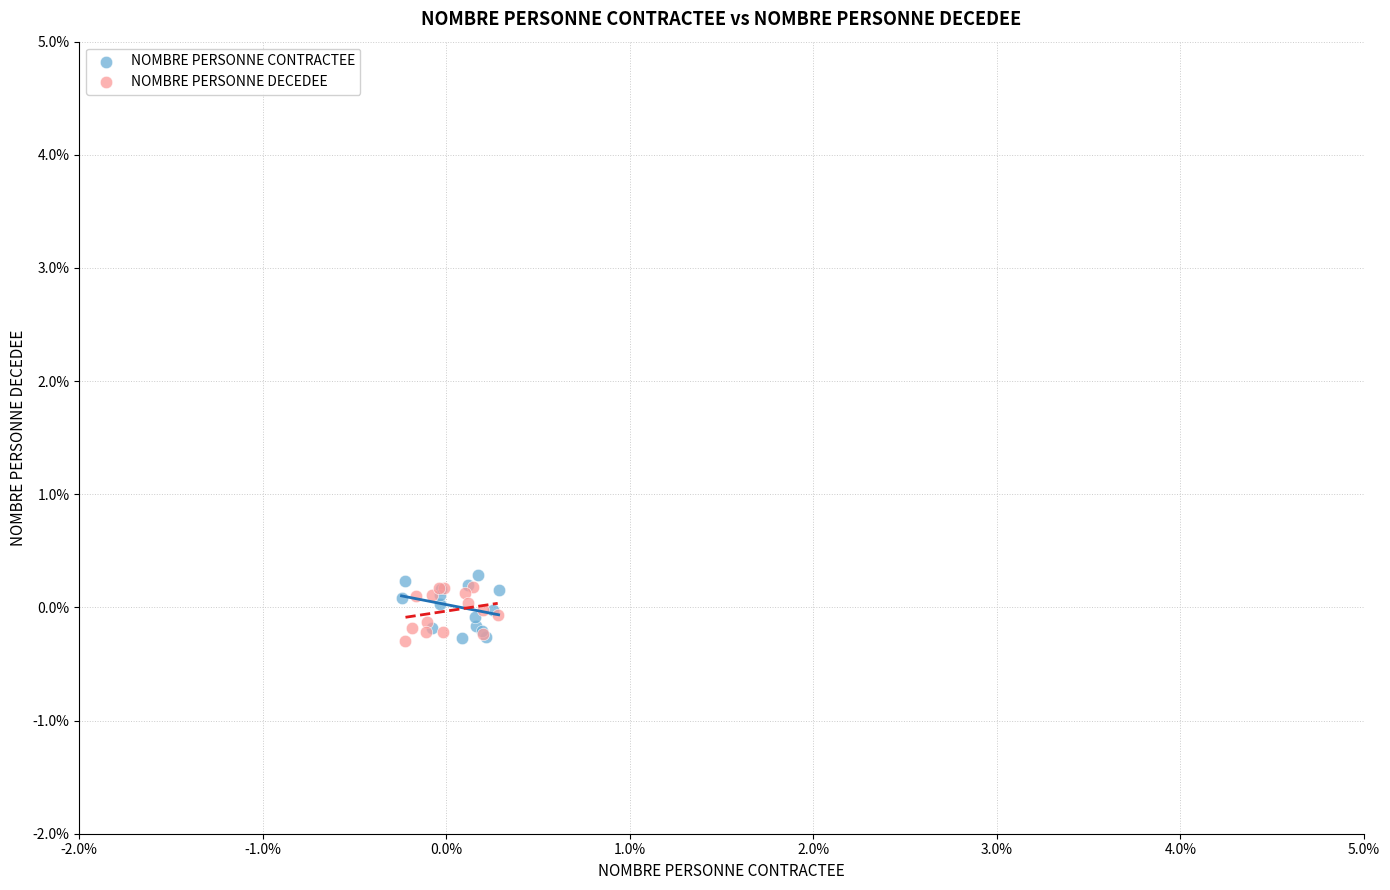

What are all the series names shown in the legend?

NOMBRE PERSONNE CONTRACTEE, NOMBRE PERSONNE DECEDEE